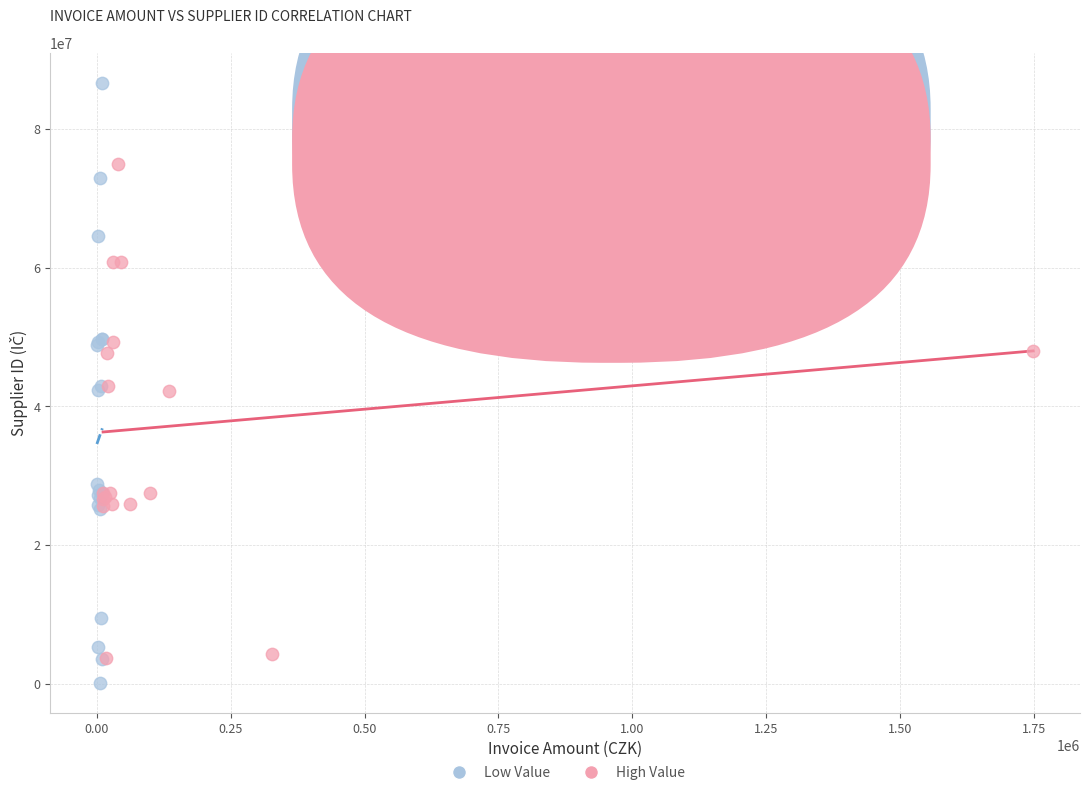

Which series has the largest Y range (max minus min)?

Low Value